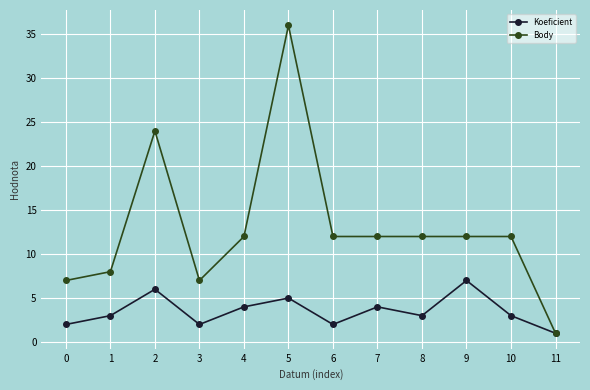

List the series in order of their peak value, lowest first.

Koeficient, Body